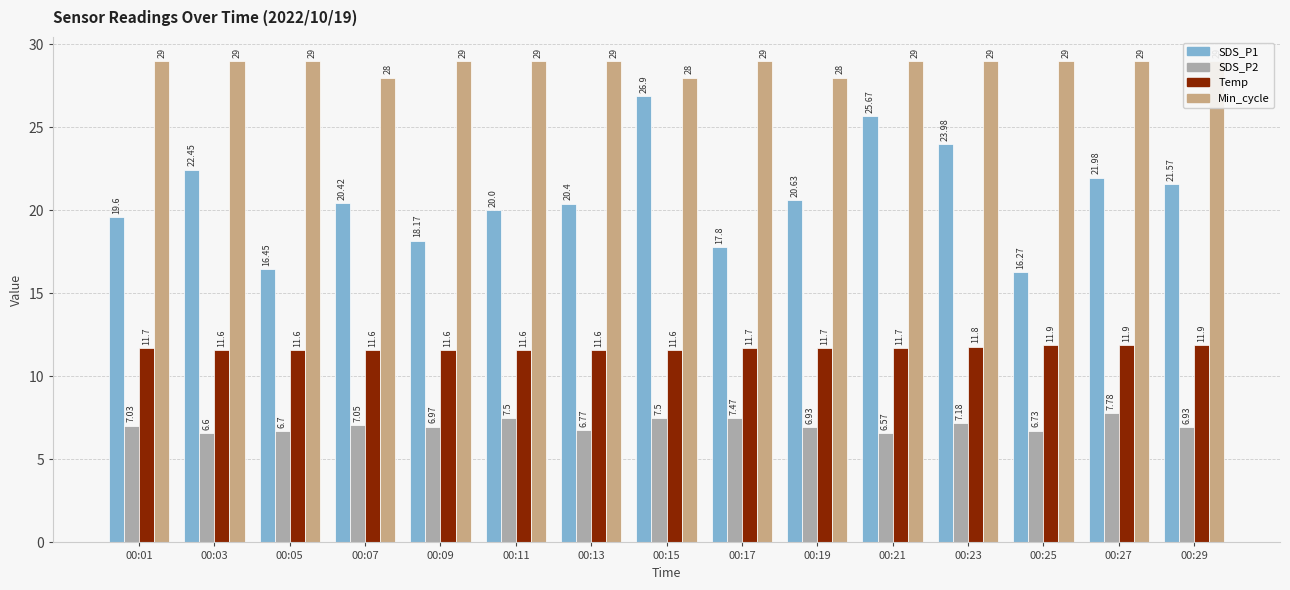

At how many categories does at least one series exceed 27?

15